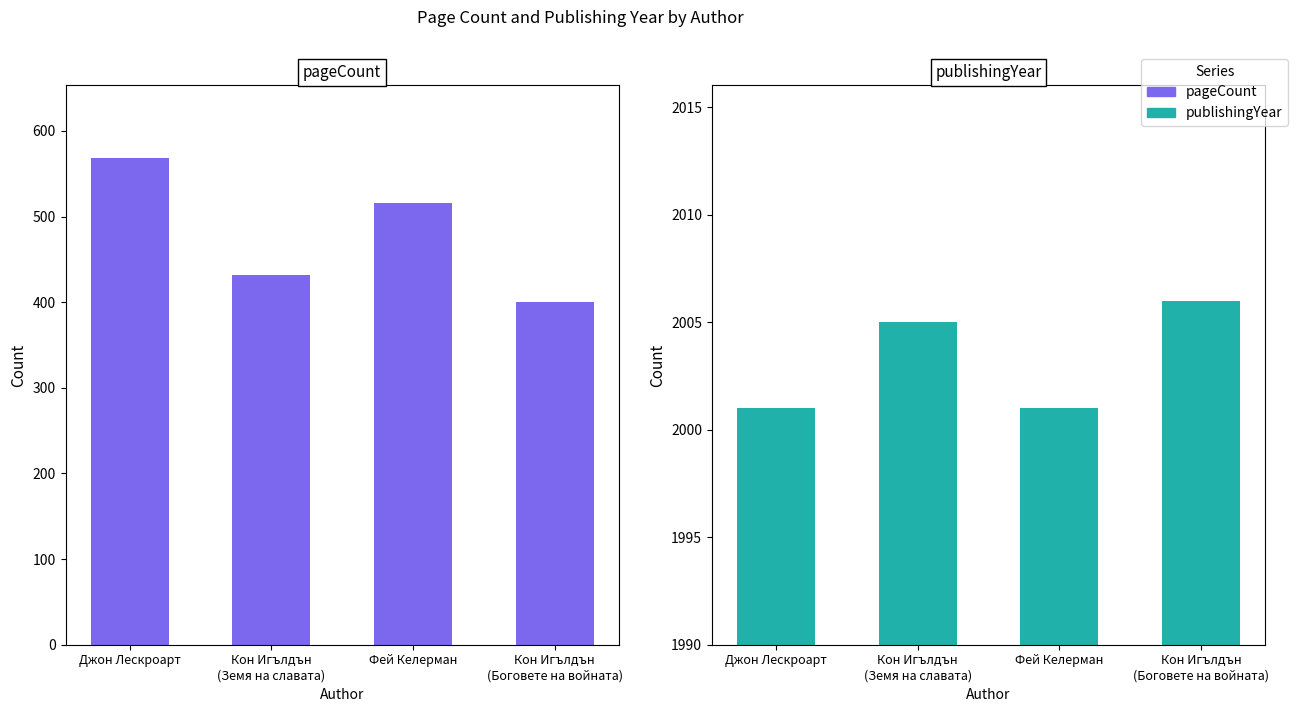

Where is pageCount nearest to the value 484?

Фей Келерман